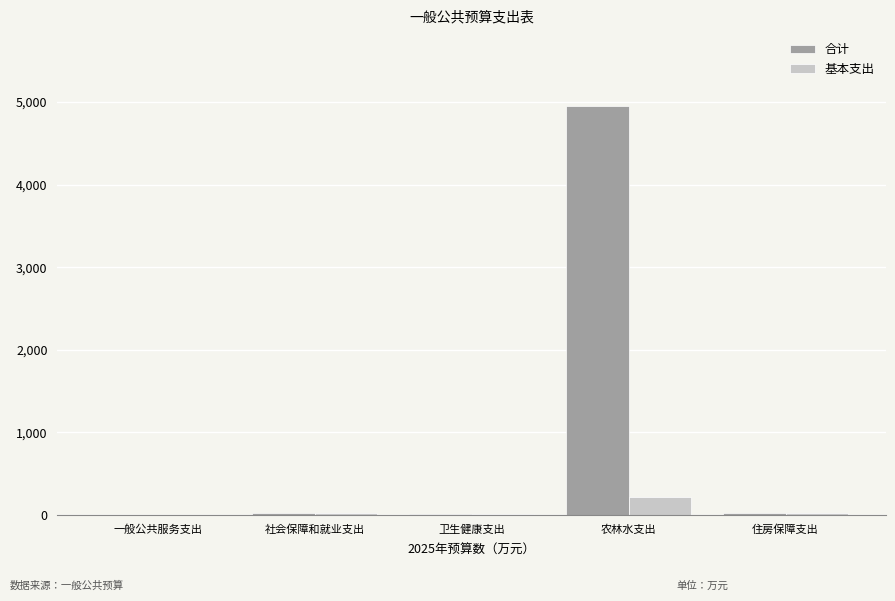

Is the value of 合计 at 农林水支出 greater than the value of 基本支出 at 农林水支出?

Yes